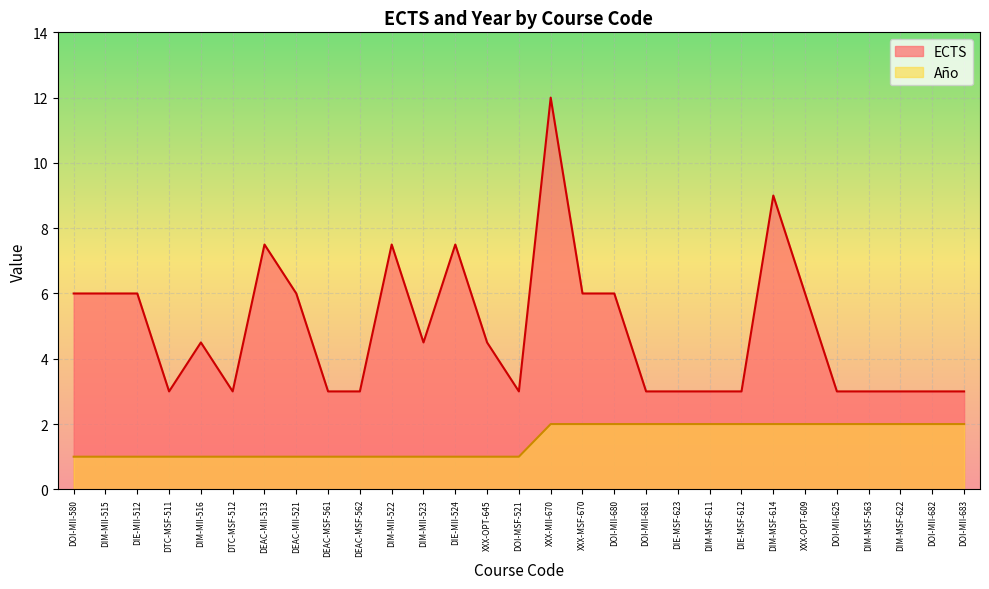

The Año series shows 2.0 at DIM-MSF-614. True or false?

True